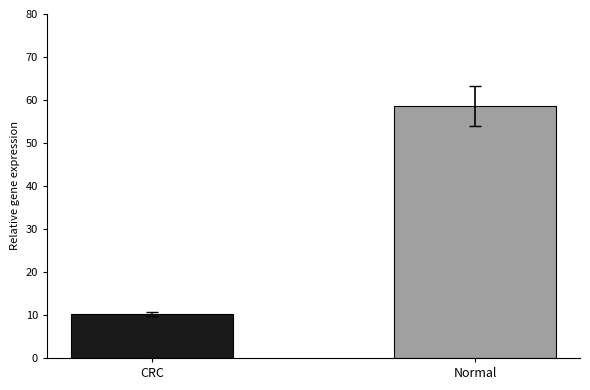

What is the minimum value shown in the chart?

10.2